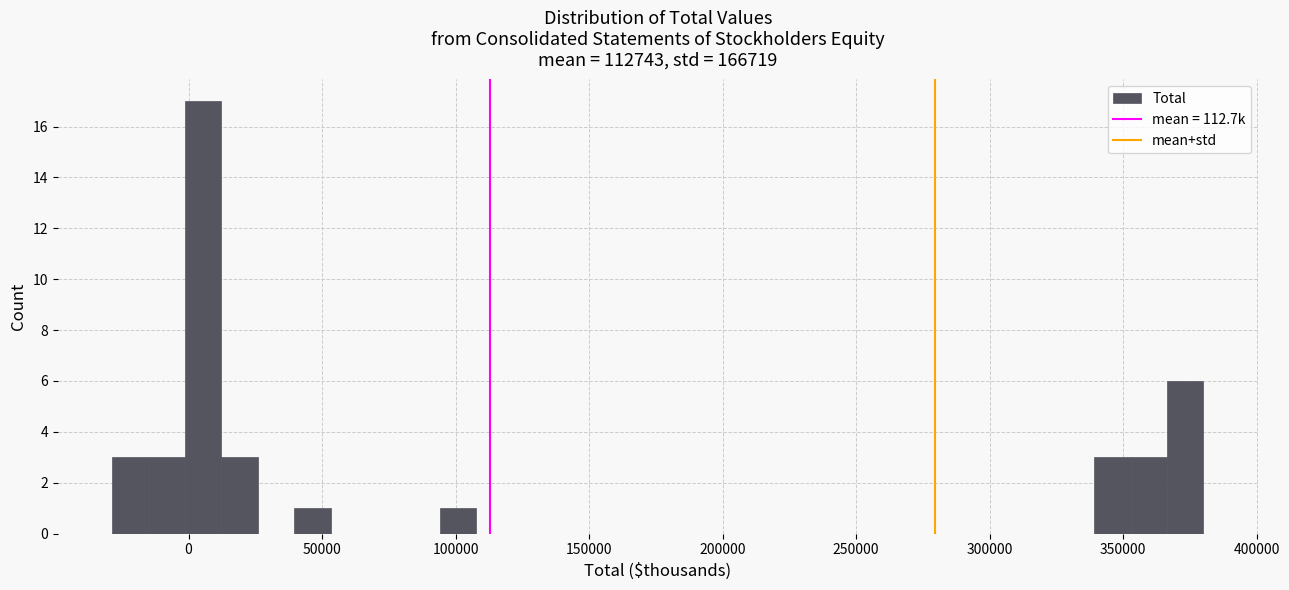

Around what value on the x-axis is the tallest bar? Give the approximate position of its centre, as read against the axis.

5000